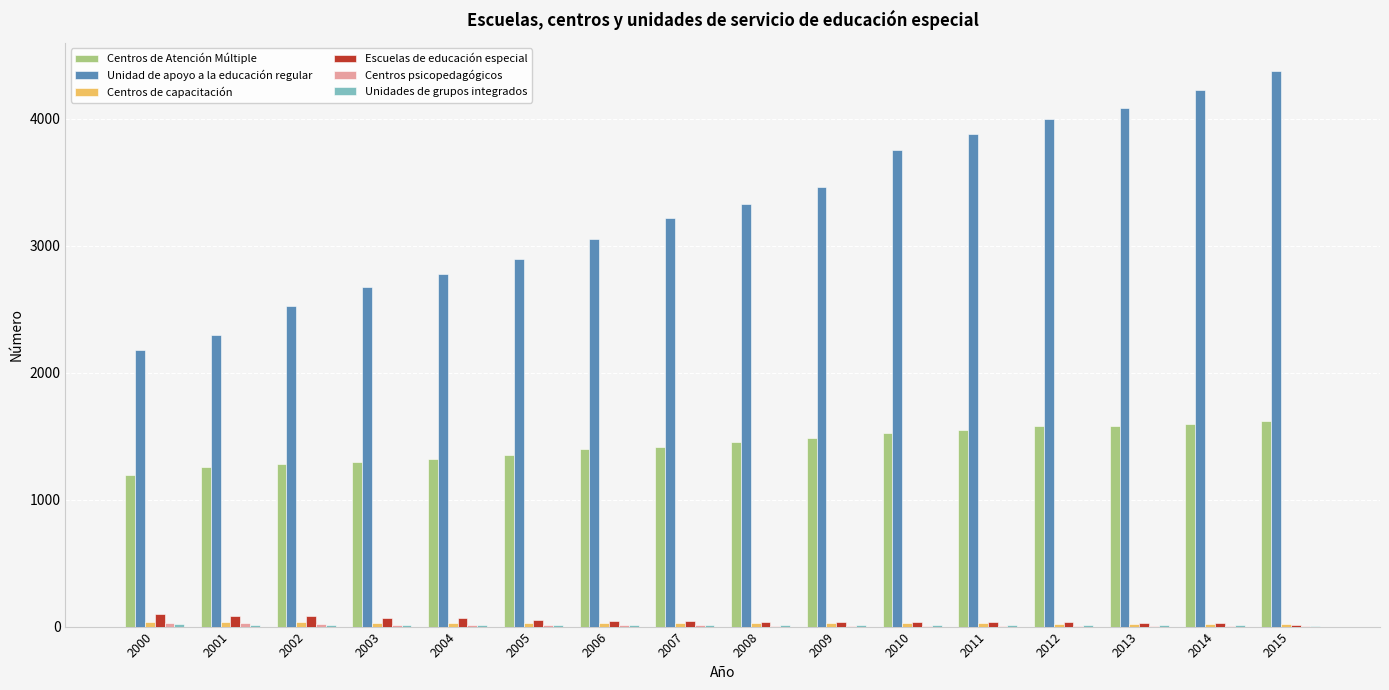

Which series has the largest total across all categories?

Unidad de apoyo a la educación regular